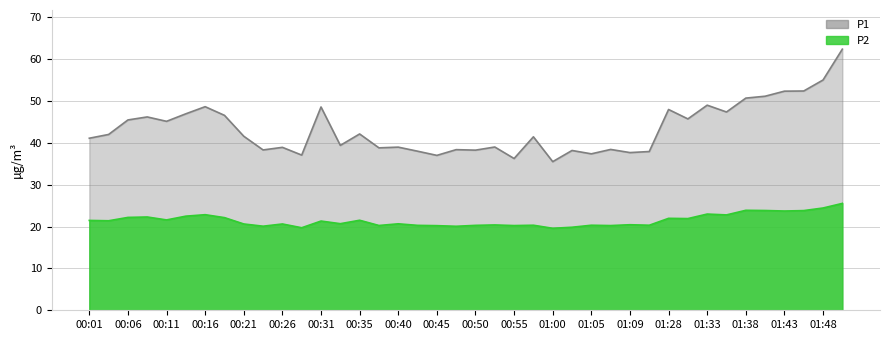

At how many categories does at least one series exceed 60?

1